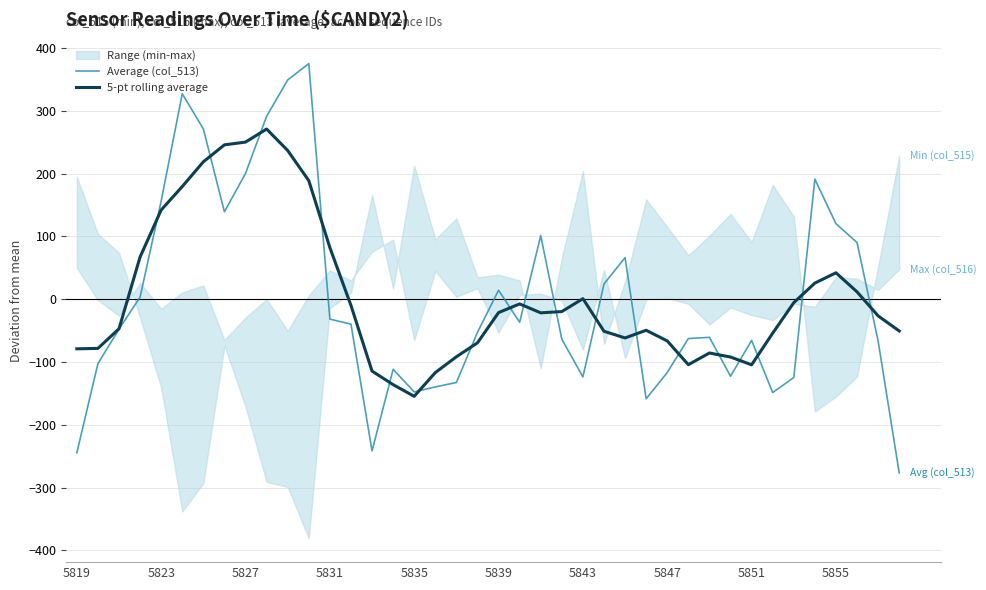

What position from the right is 25?

15